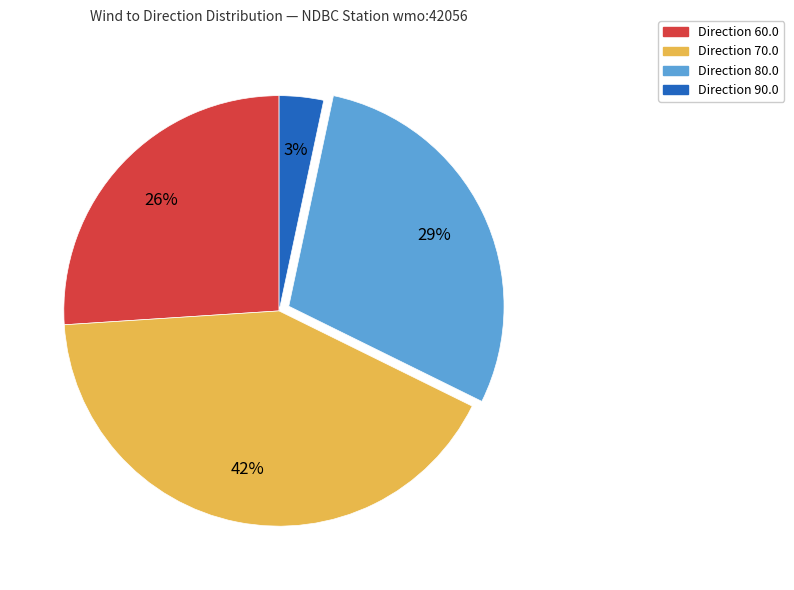

Does any single category account for the majority?

No